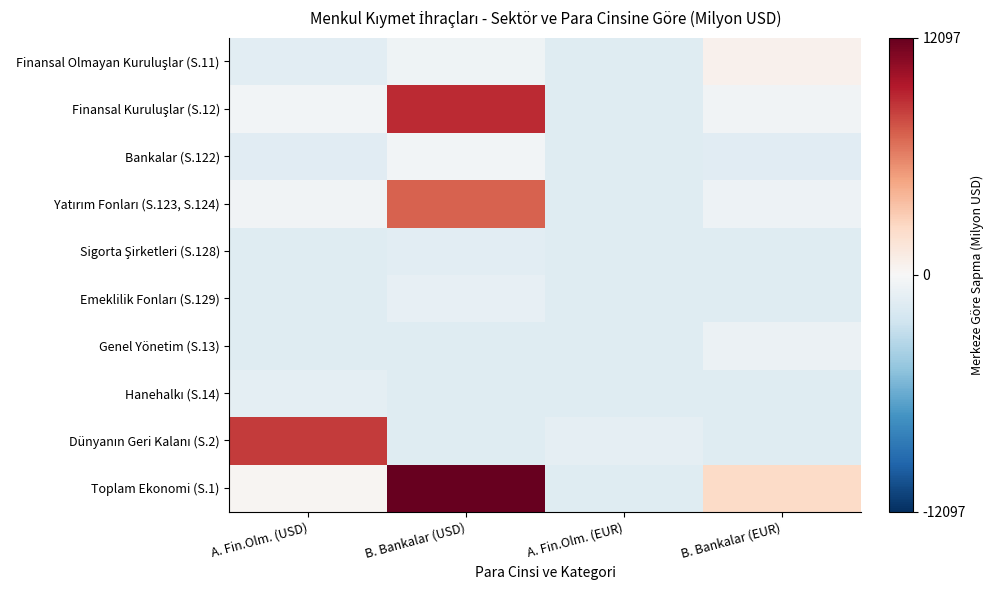

At how many categories does at least one series exceed 11160?

1